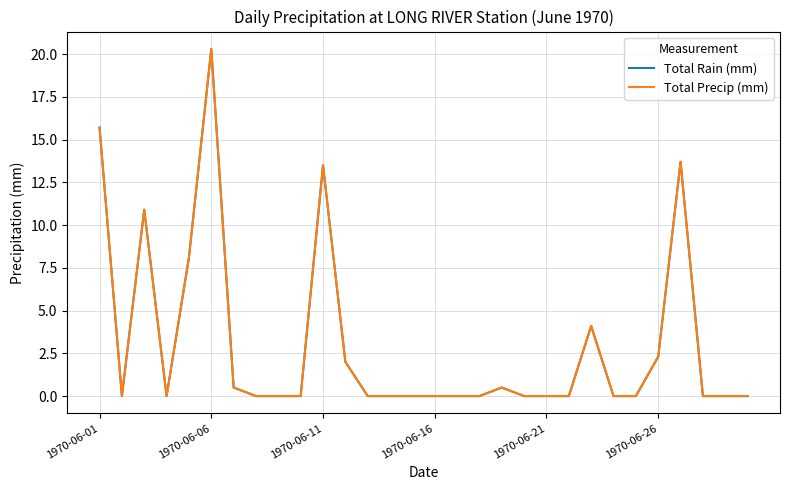

Which series has the largest total across all categories?

Total Rain (mm)